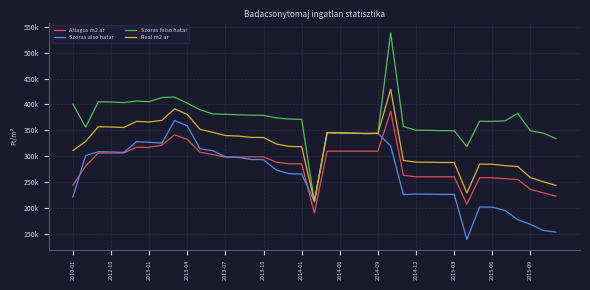

Is this an area chart (filled region under the line)?

No